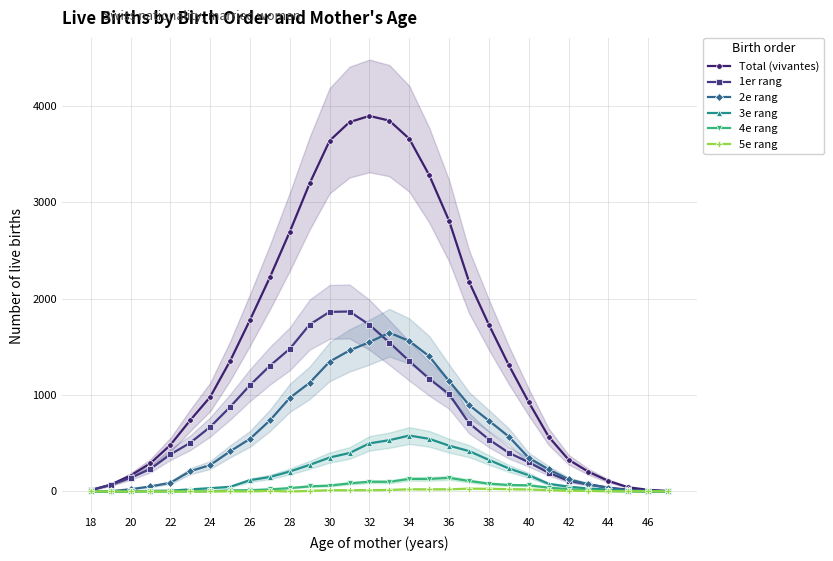

True or false: Total (vivantes) has a value of 564 at 20.

False